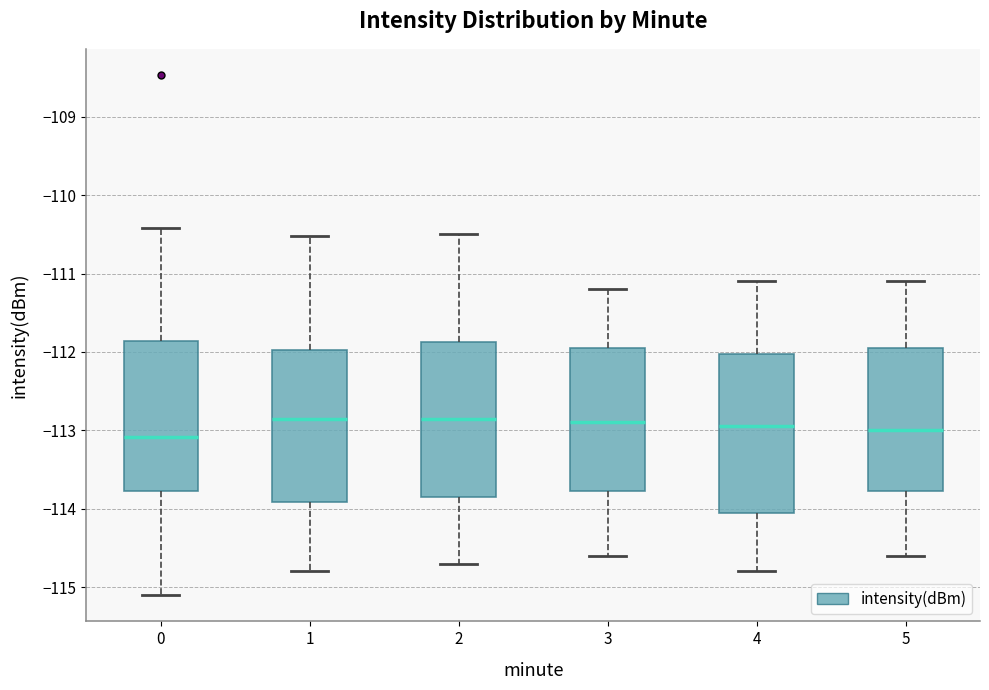

Reading left to right, read every box against the y-axis: the position of its median line, the range the box covers, and the ends of its whiskers. The values are not printed on the chart, so give them approximately, as read against the axis.

0: median -113.1, box -113.8 to -111.9, whiskers -115.1 to -110.4
1: median -112.8, box -113.9 to -112.0, whiskers -114.8 to -110.5
2: median -112.8, box -113.8 to -111.9, whiskers -114.7 to -110.5
3: median -112.9, box -113.8 to -111.9, whiskers -114.6 to -111.2
4: median -112.9, box -114.0 to -112.0, whiskers -114.8 to -111.1
5: median -113.0, box -113.8 to -111.9, whiskers -114.6 to -111.1